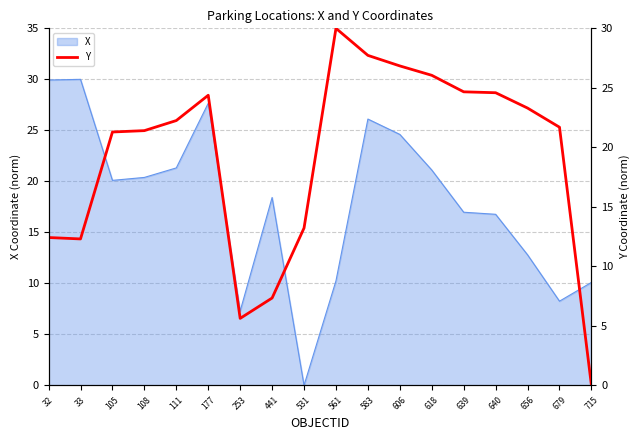

What is the difference between the maximum and second lowest values?

24.4